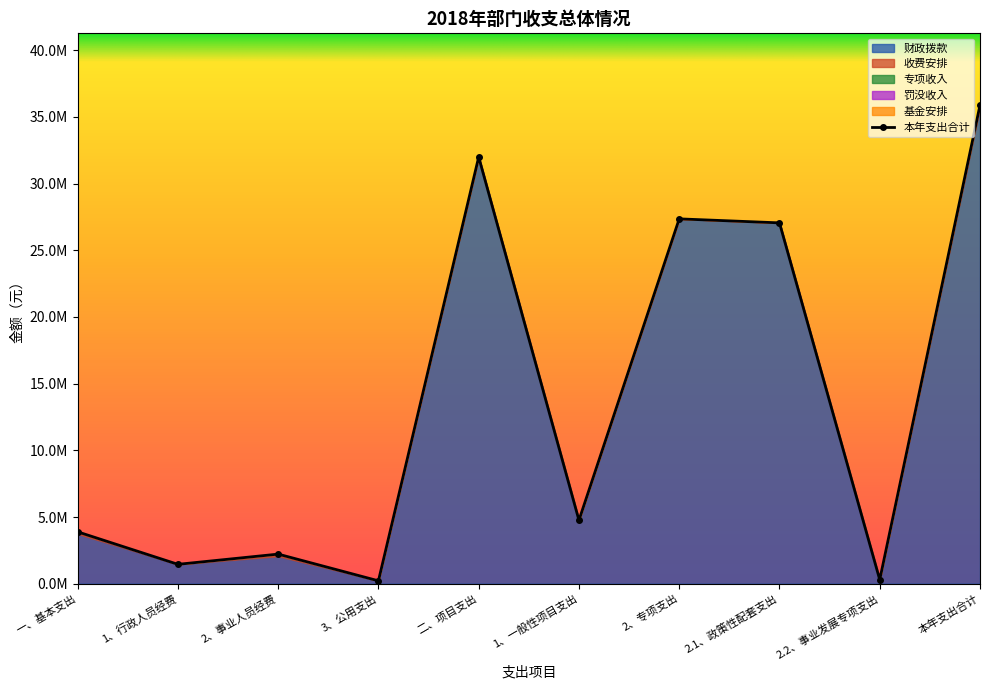

True or false: 罚没收入 and 收费安排 cross at least once.

False